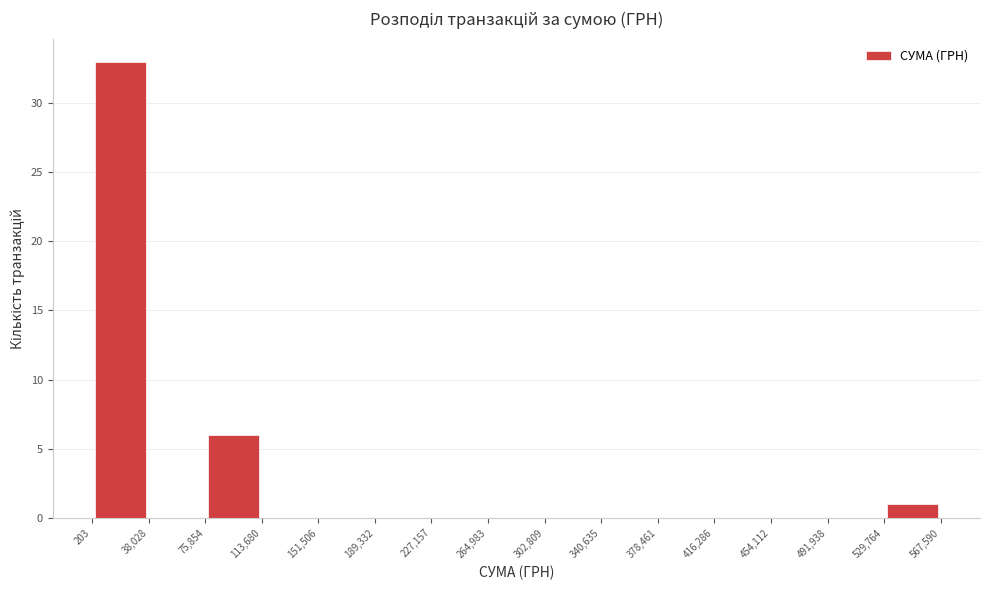

What is the height of the bar covering 529,764 to 567,590 on the x-axis? The values are not printed on the chart, so give them approximately, as read against the axis.

1